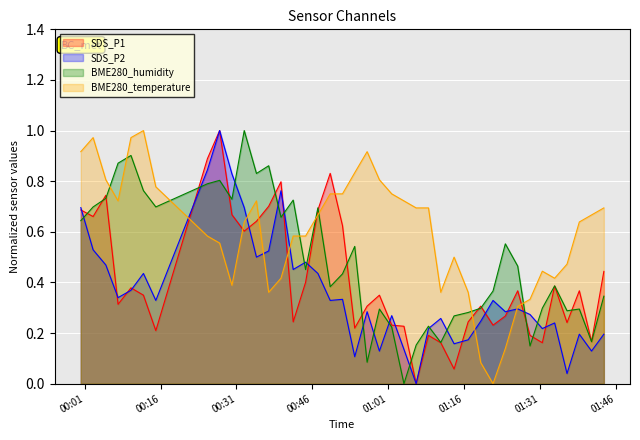

What is the difference between the SDS_P1 values at 2021/12/23 00:32:32 and 2021/12/23 01:01:42?

0.4